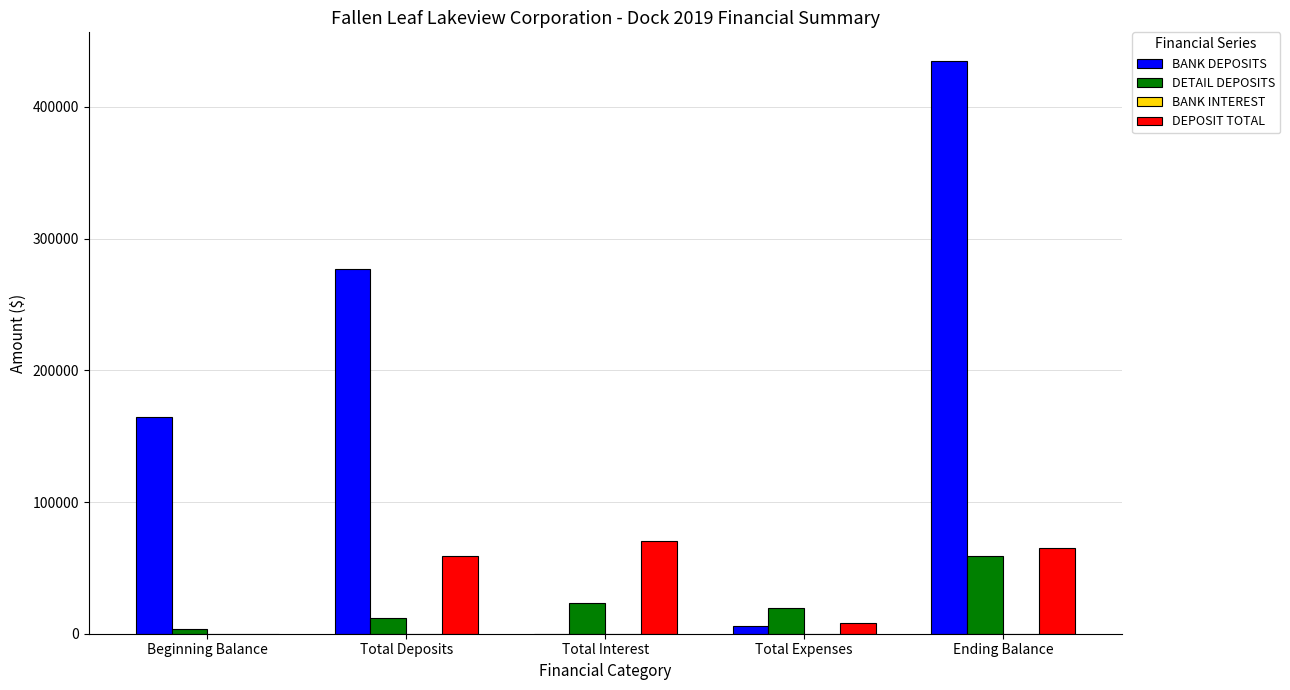

What is the maximum value for DETAIL DEPOSITS?

58830.0